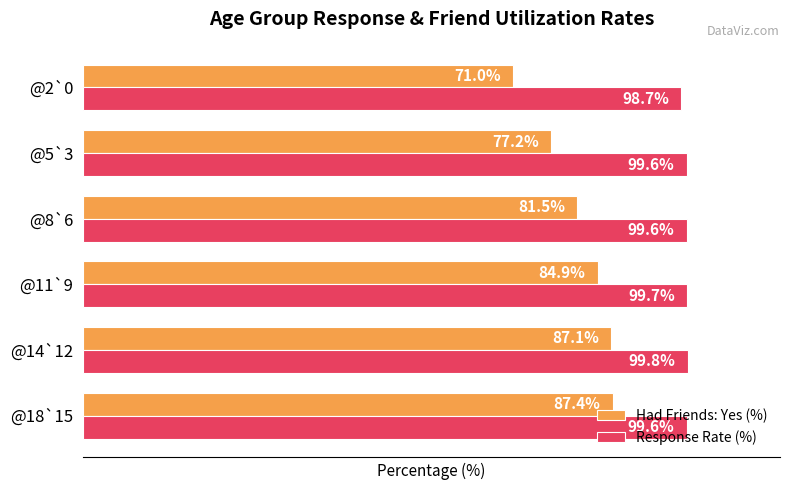

At which category does the chart reach its minimum across all series?

@2`0